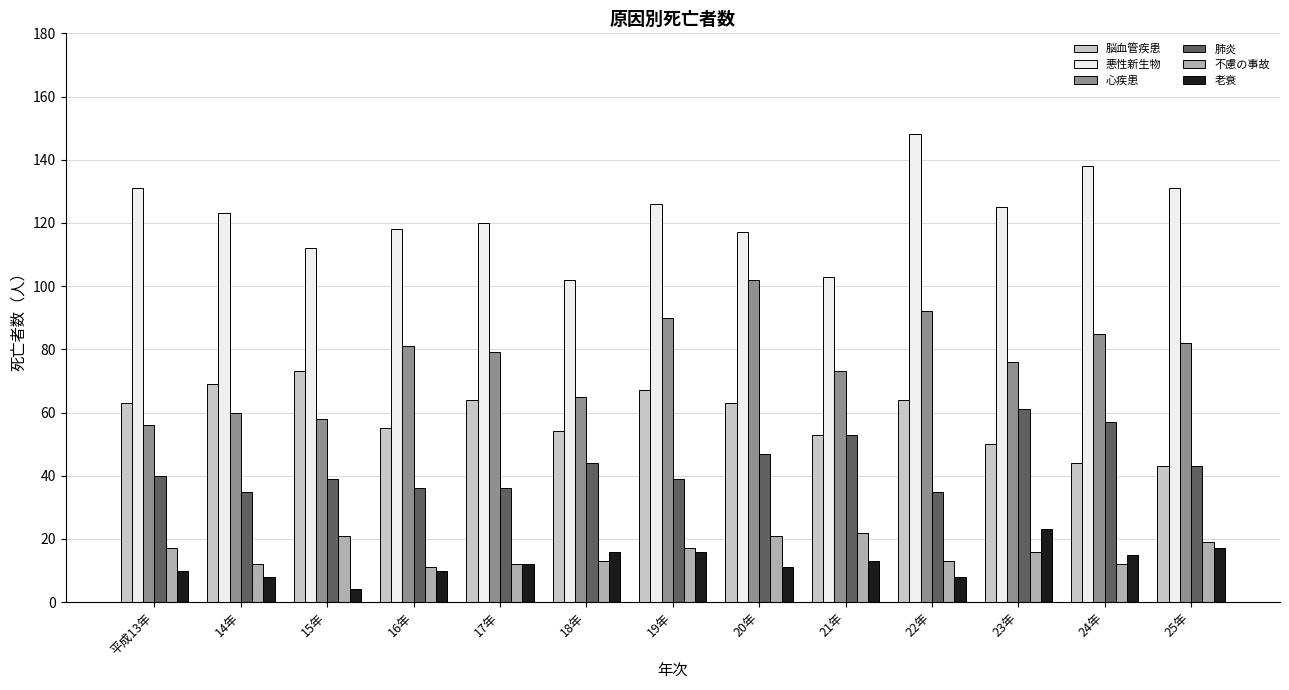

What is the sum of all 肺炎 values?

565